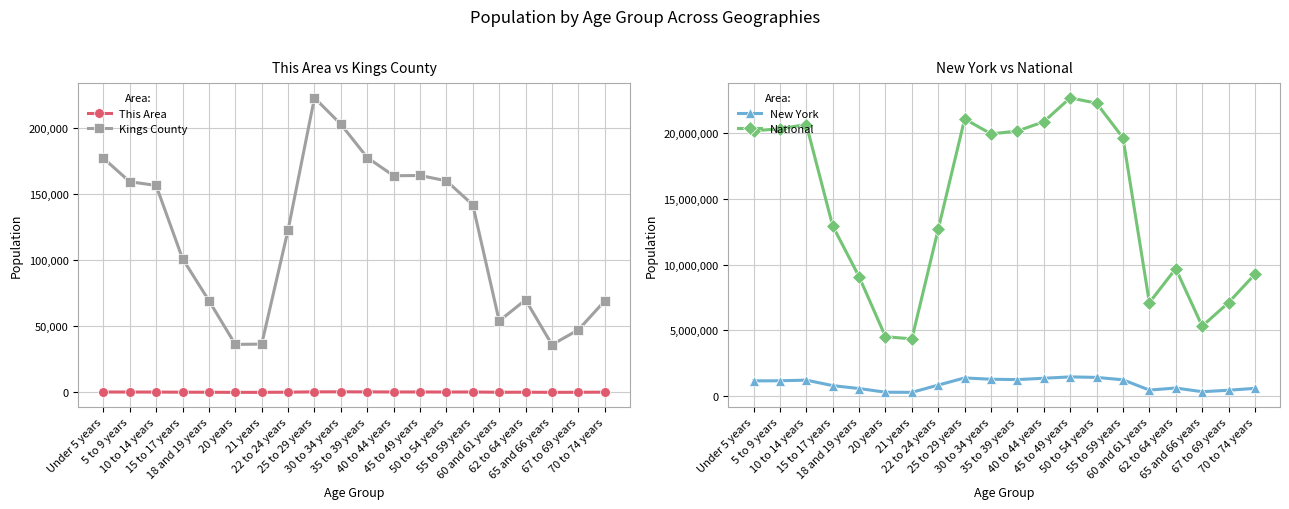

Where does the This Area series first go above 276?

Under 5 years